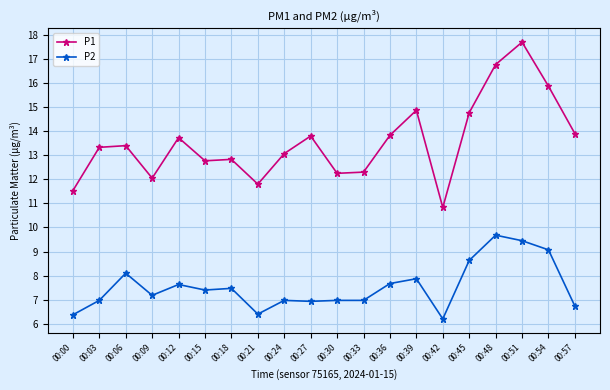

What are all the series names shown in the legend?

P1, P2